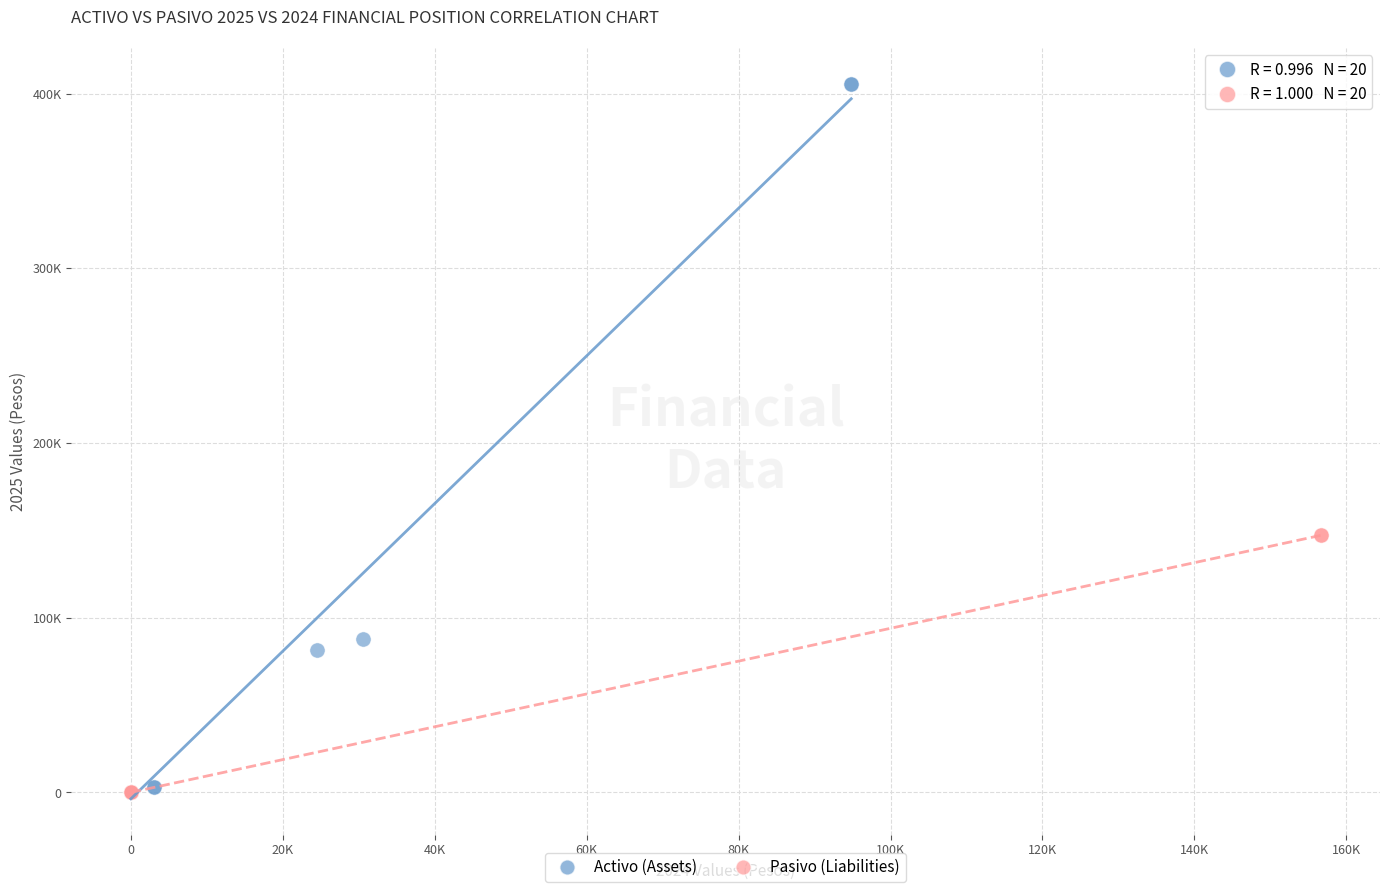

Which series reaches the maximum Y coordinate?

Activo (Assets)